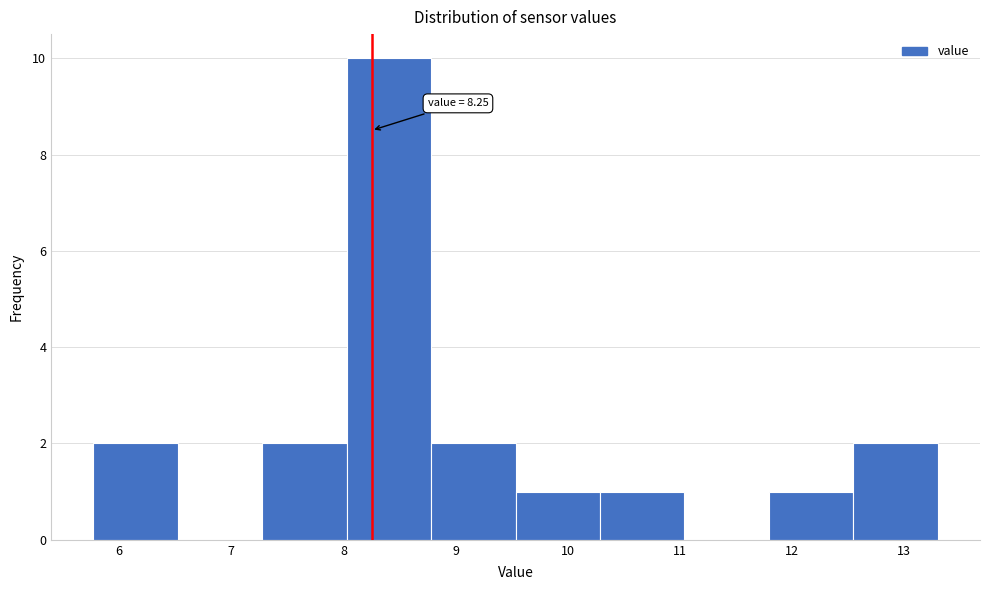

Over which range of the x-axis is the bar tallest?

8.0 to 8.8